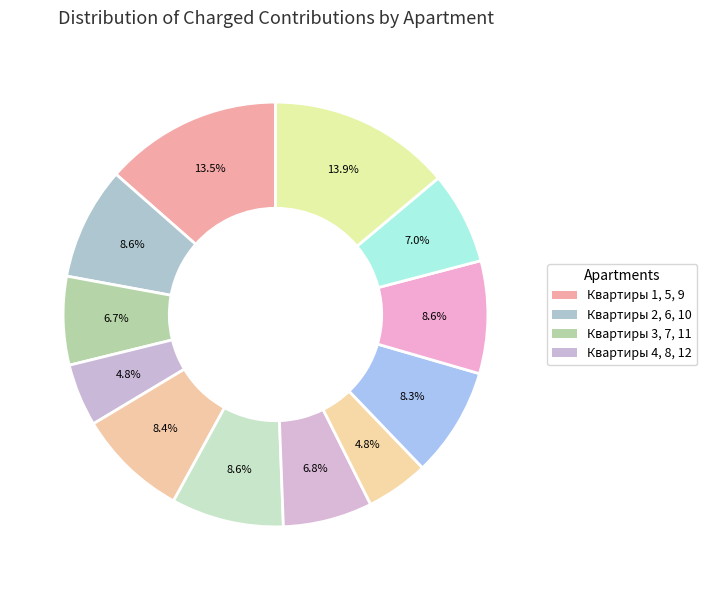

Which category has the biggest portion of the pie?

12